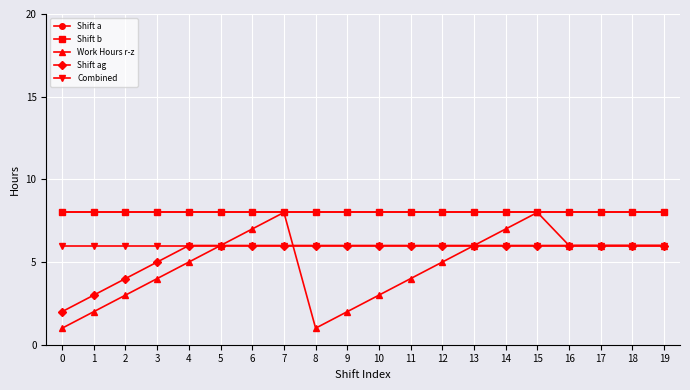

What is the value of the Shift b point at the 2nd from the left?

8